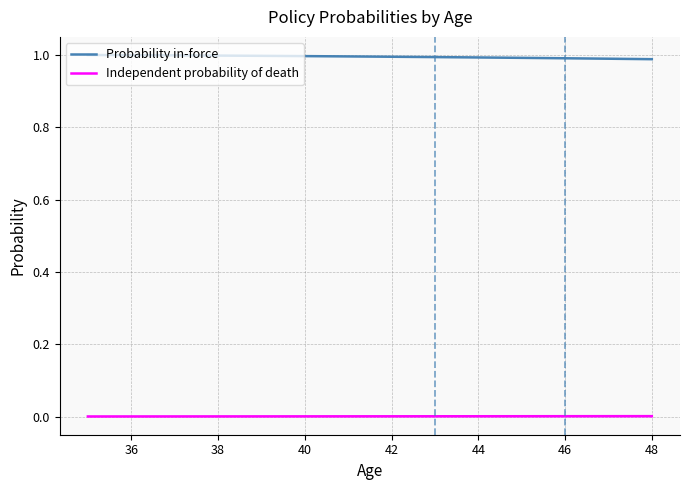

How many lines are shown in the chart?

2